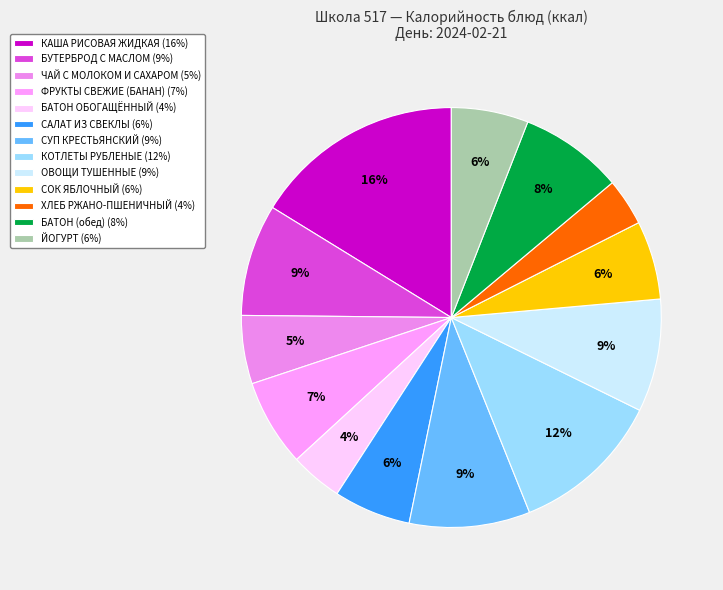

How many slices are in this pie chart?

13